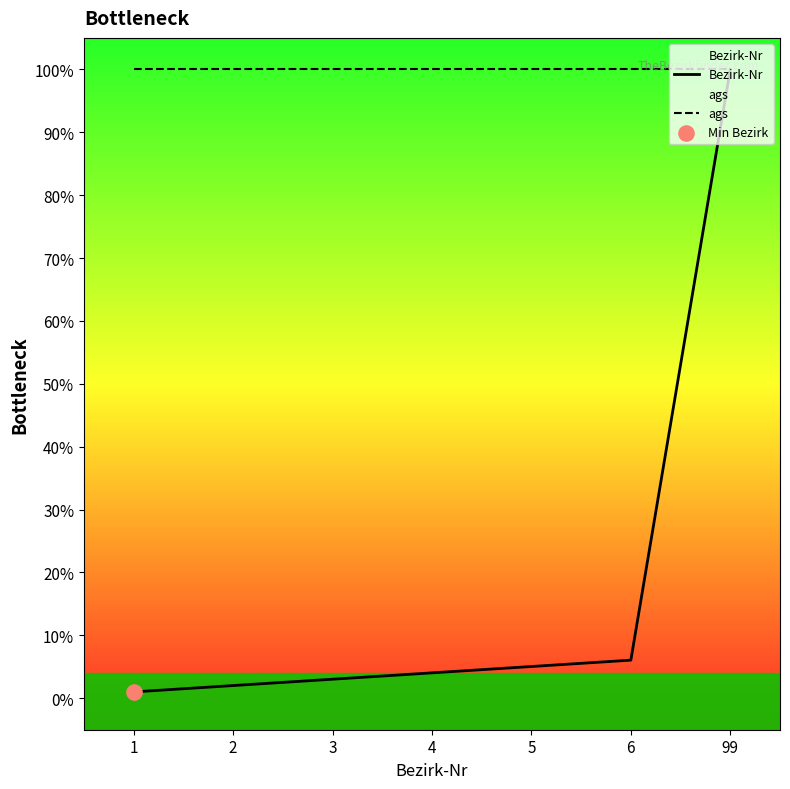

At how many categories does at least one series exceed 0?

7